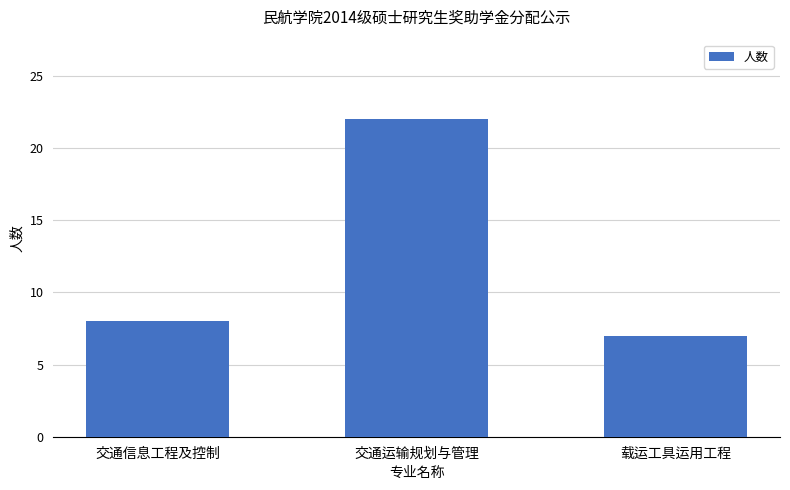

What is the ratio of the value at 交通运输规划与管理 to the value at 载运工具运用工程?

3.1